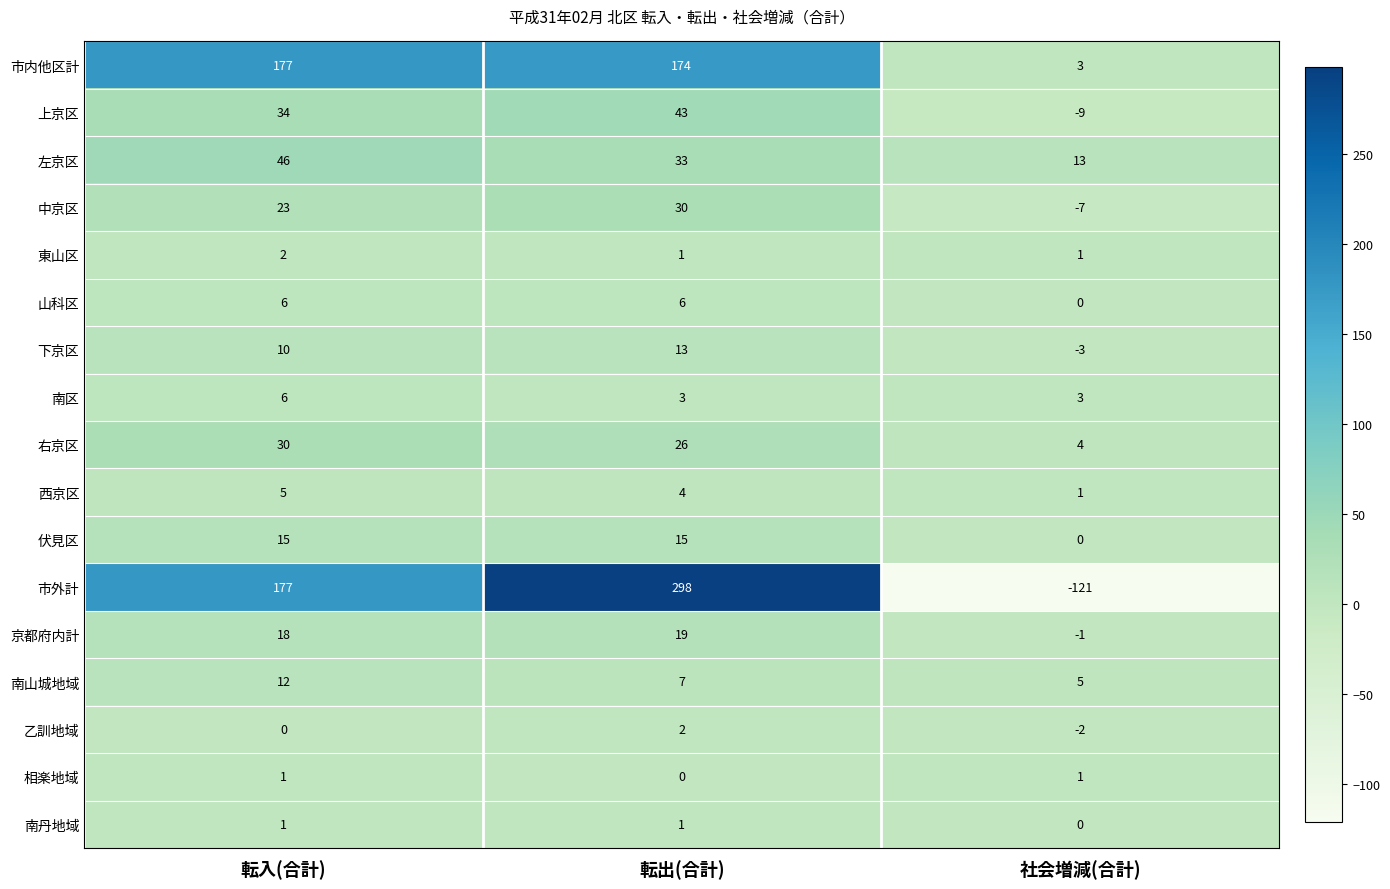

Rank the categories by 市内他区計 value from lowest to highest.

社会増減(合計), 転出(合計), 転入(合計)